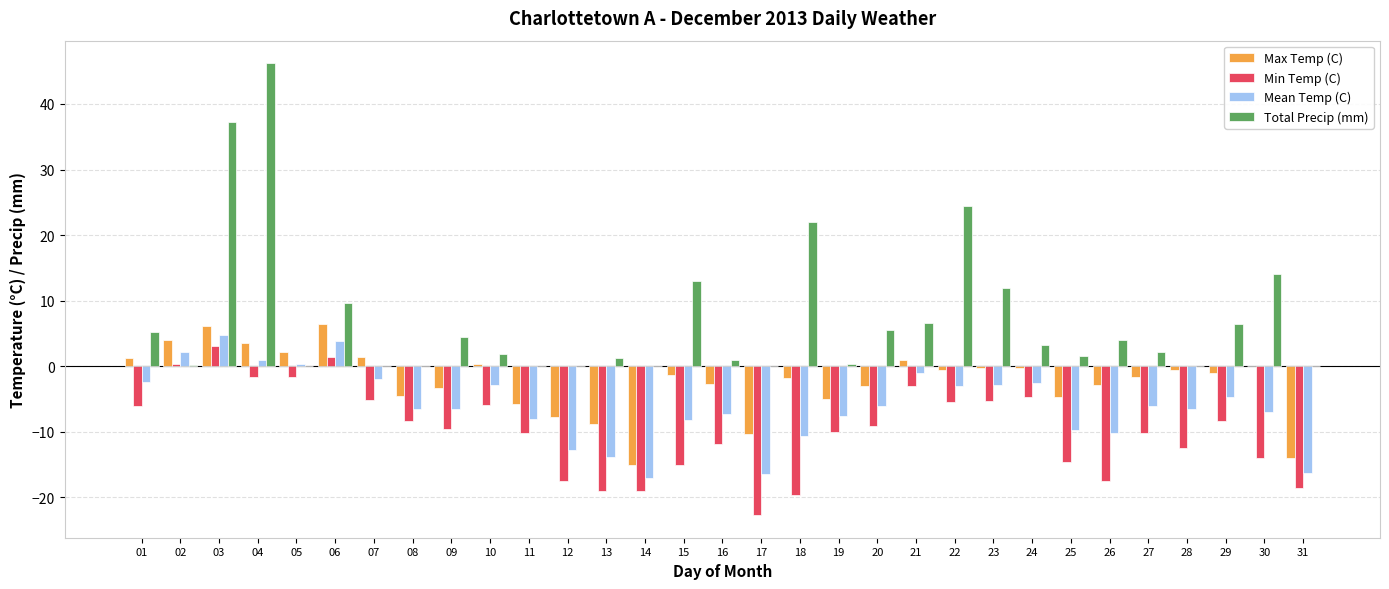

Which series has the largest total across all categories?

Total Precip (mm)